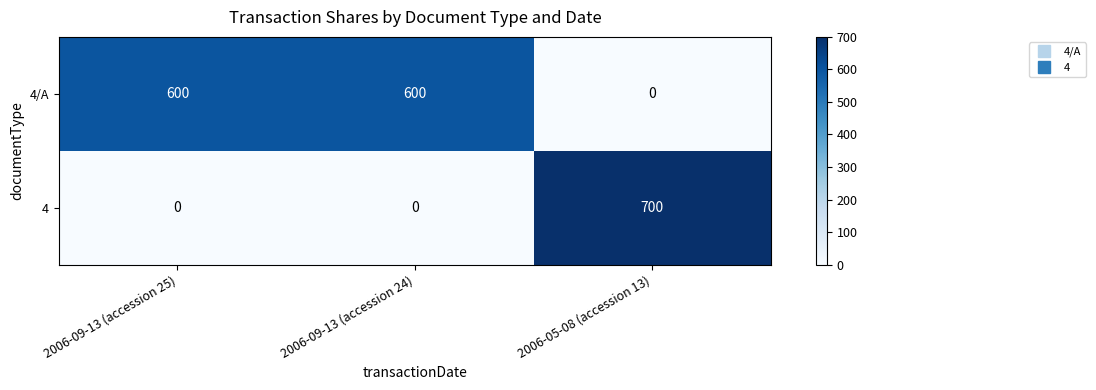

The value of 4/A at 2006-09-13 (accession 25) is 825. True or false?

False